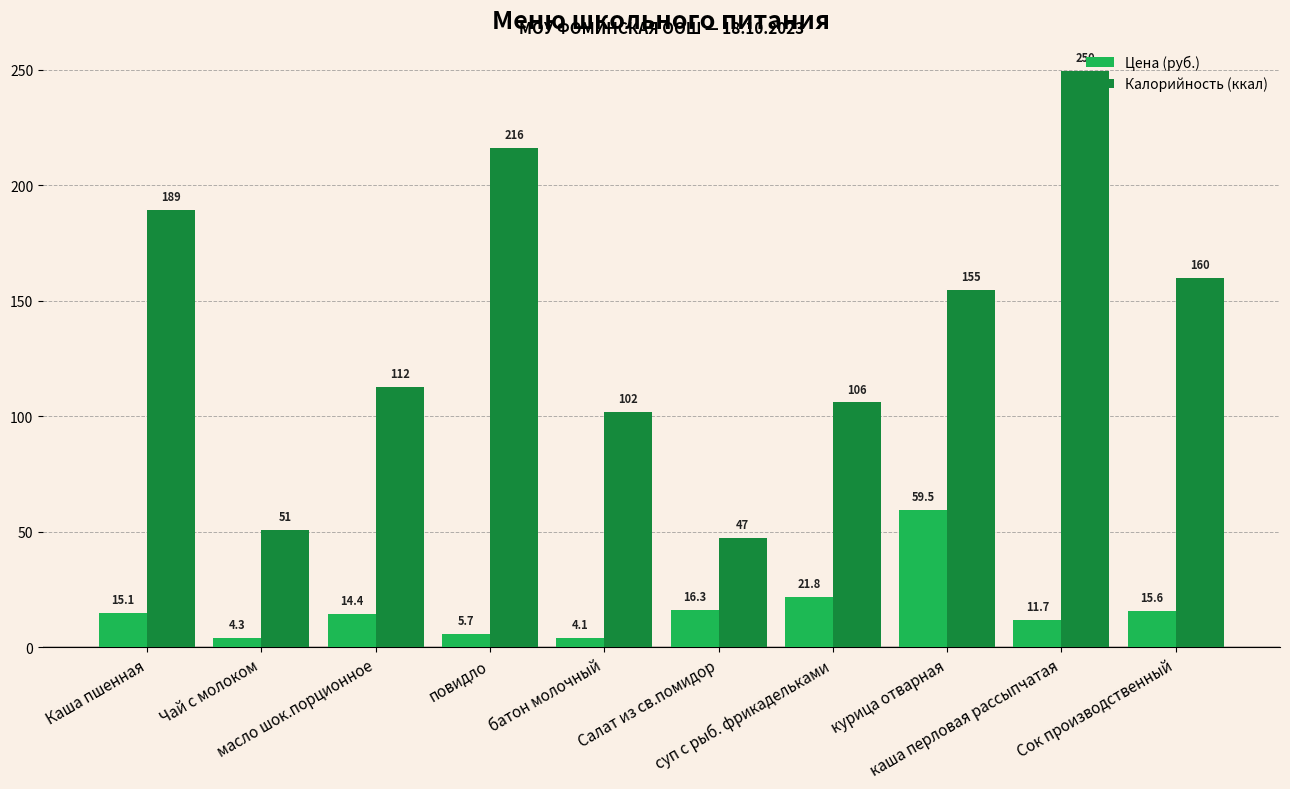

What is the label of the 4th bar from the right?

суп с рыб. фрикадельками